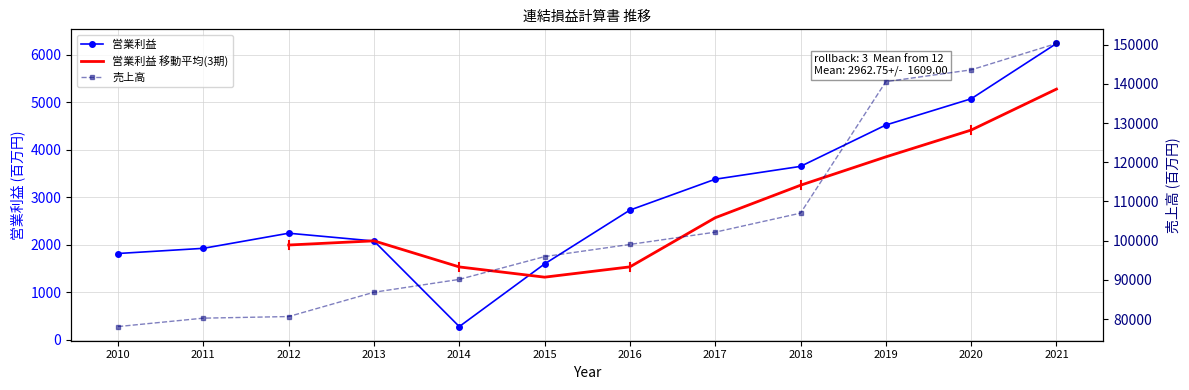

What is the highest value of the 売上高 series?

150288